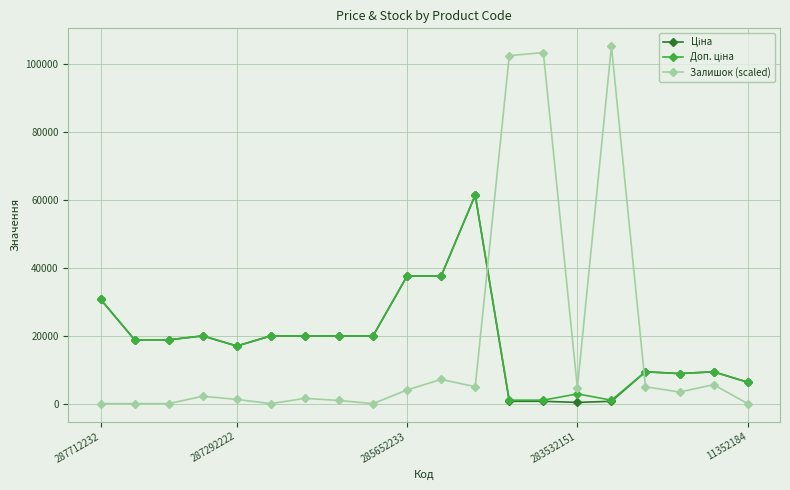

What is the value of the Залишок (scaled) point at the 14th from the left?

103424.6